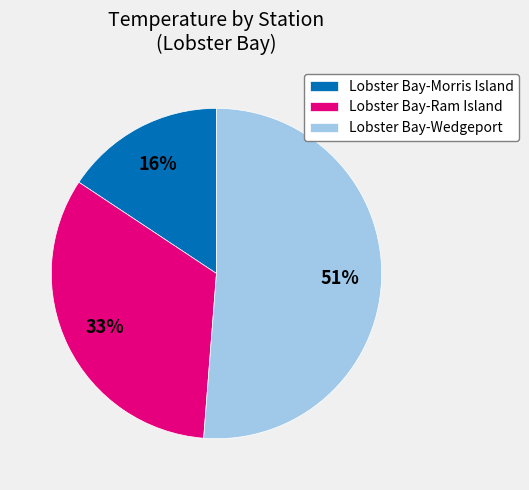

Approximately how many times larger is the value at Lobster Bay-Wedgeport compared to Lobster Bay-Ram Island?

1.5